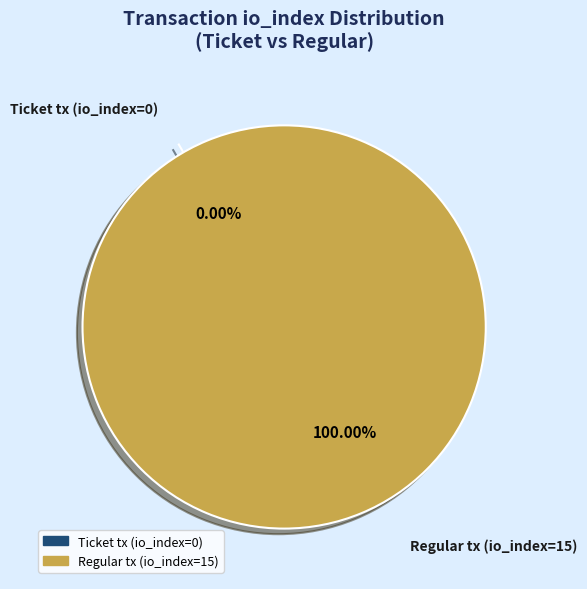

Which slice represents more than half of the pie?

Regular tx (io_index=15)